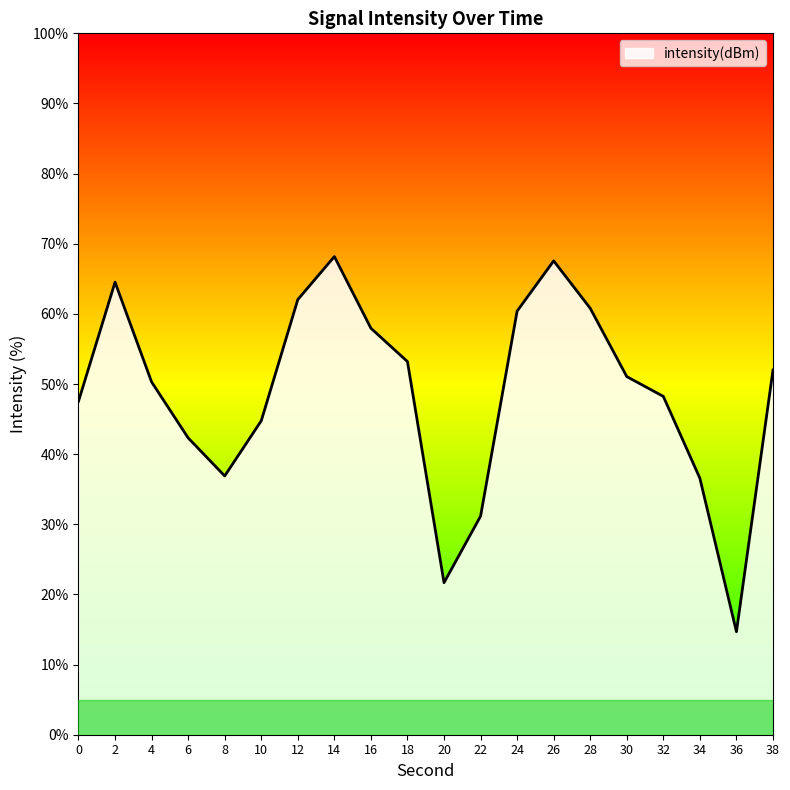

How many lines are shown in the chart?

1